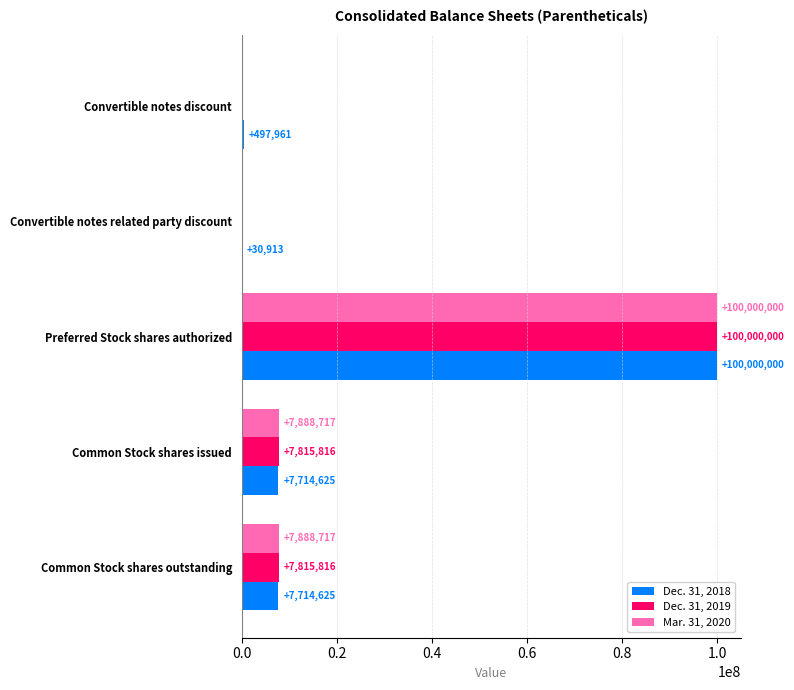

Between Convertible notes discount and Common Stock shares outstanding, which series saw the biggest shift?

Mar. 31, 2020